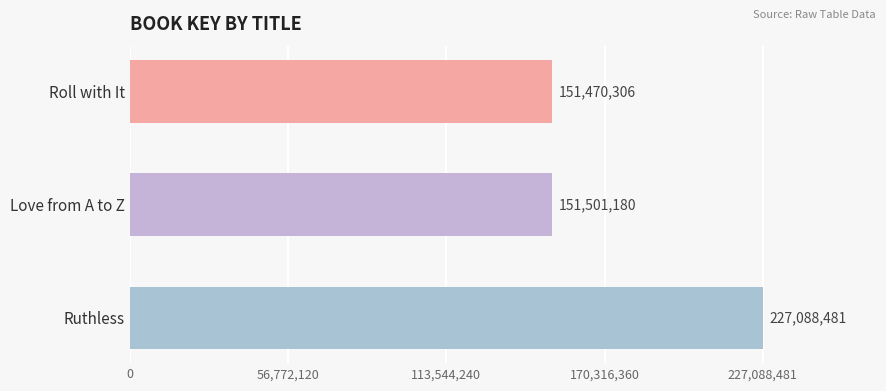

List the labels in order of value, smallest first.

Roll with It, Love from A to Z, Ruthless